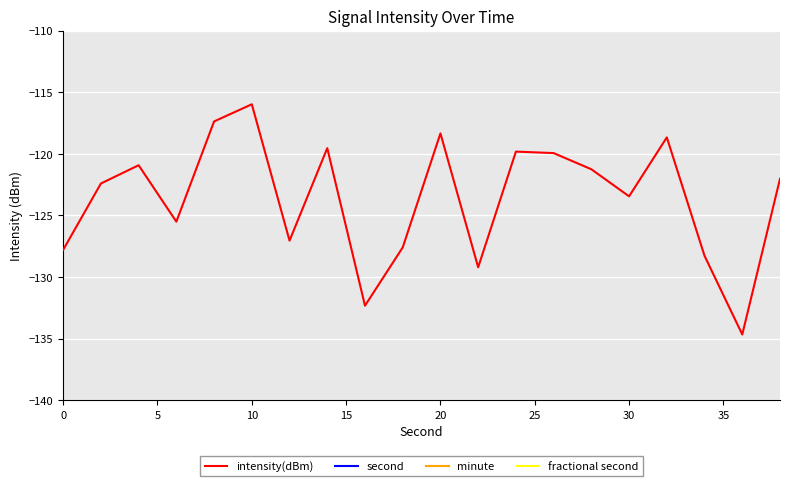

Reading left to right, extract all data points from this chart.

intensity(dBm): -127.8	-122.4	-120.9	-125.5	-117.4	-116.0	-127.0	-119.5	-132.3	-127.6	-118.3	-129.2	-119.8	-119.9	-121.2	-123.4	-118.7	-128.3	-134.7	-122.0
second: 0.0	2.0	4.0	6.0	8.0	10.0	12.0	14.0	16.0	18.0	20.0	22.0	24.0	26.0	28.0	30.0	32.0	34.0	36.0	38.0
minute: 0.0	0.0	0.0	0.0	0.0	0.0	0.0	0.0	0.0	0.0	0.0	0.0	0.0	0.0	0.0	0.0	0.0	0.0	0.0	0.0
fractional second: 0.0	0.0	0.0	0.0	0.0	0.0	0.0	0.0	0.0	0.0	0.0	0.0	0.0	0.0	0.0	0.0	0.0	0.0	0.0	0.0